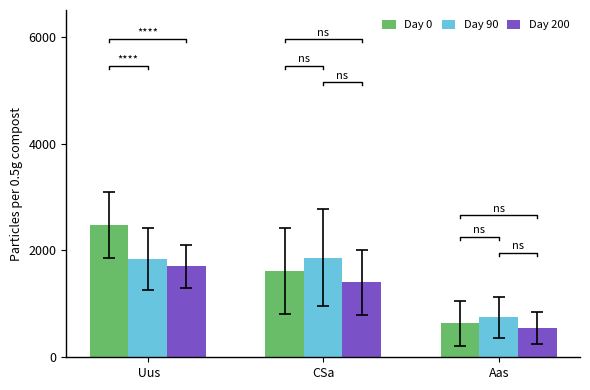

Which category has the highest value in the Day 0 series?

 Uus